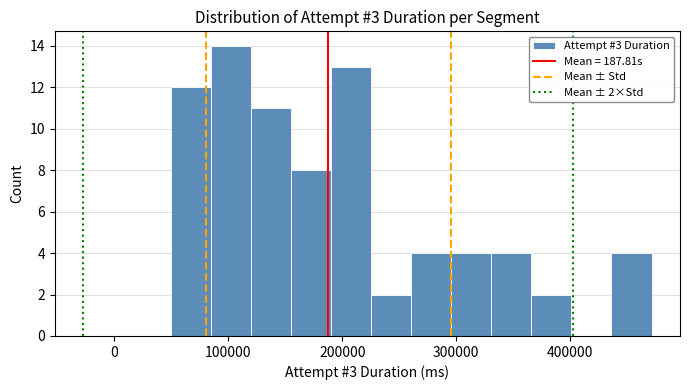

Around what value on the x-axis is the tallest bar? Give the approximate position of its centre, as read against the axis.

100000